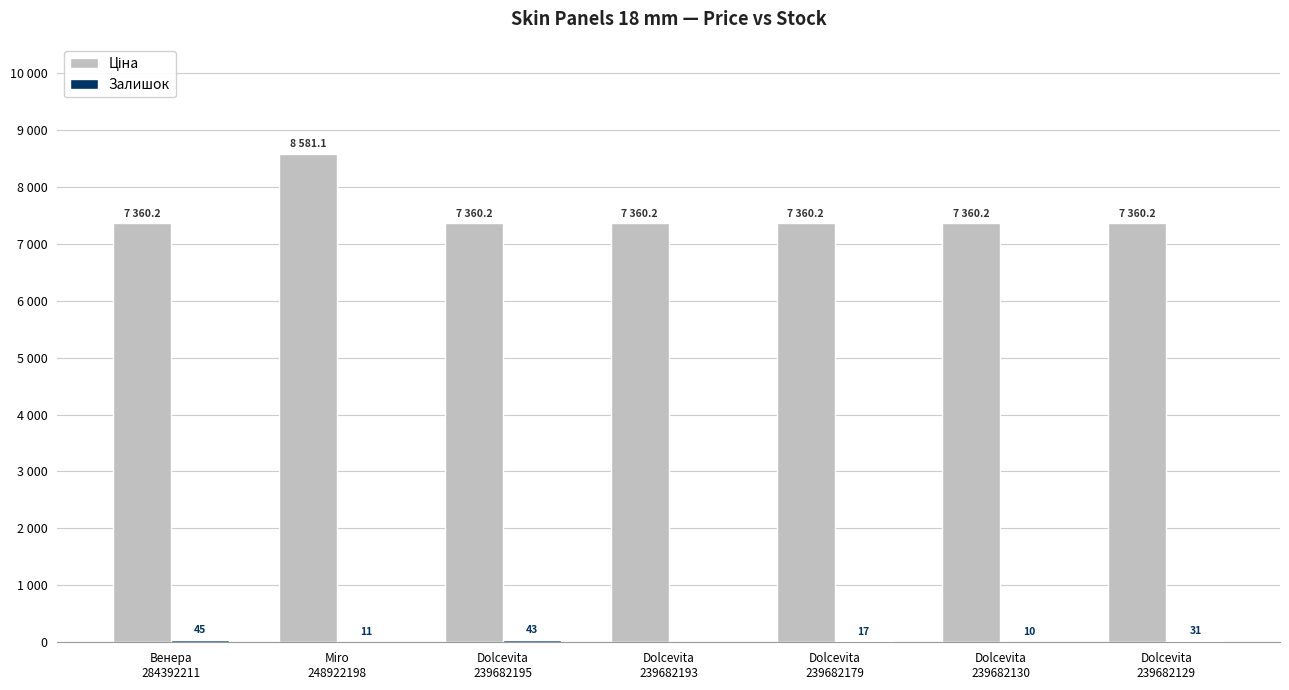

How many series are shown in this chart?

2